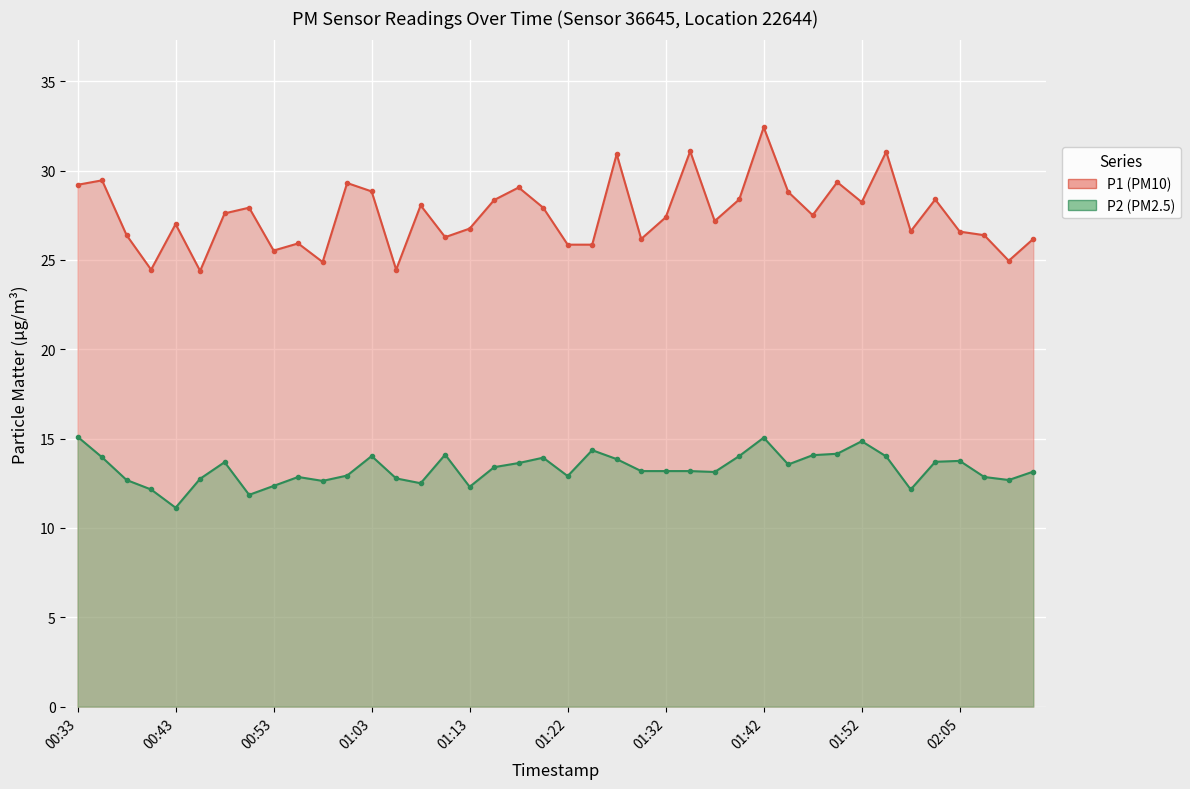

How many lines are shown in the chart?

2